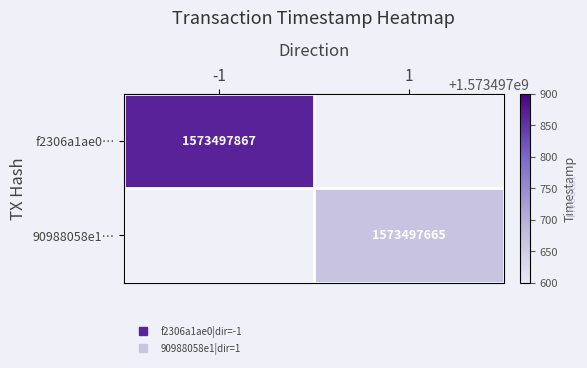

Which series has the widest spread of values?

f2306a1ae05308280824c3cceebb7c451518db0